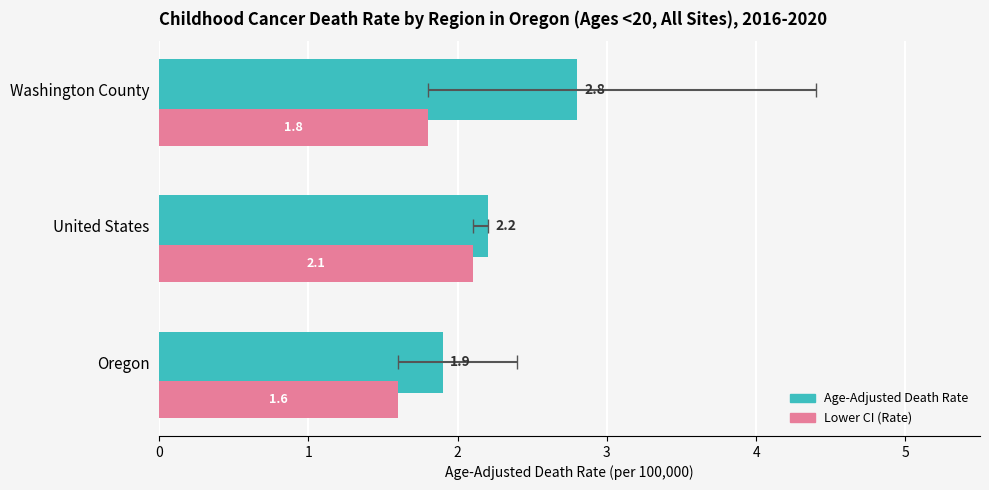

What are all the series names shown in the legend?

Age-Adjusted Death Rate, Lower CI (Rate)